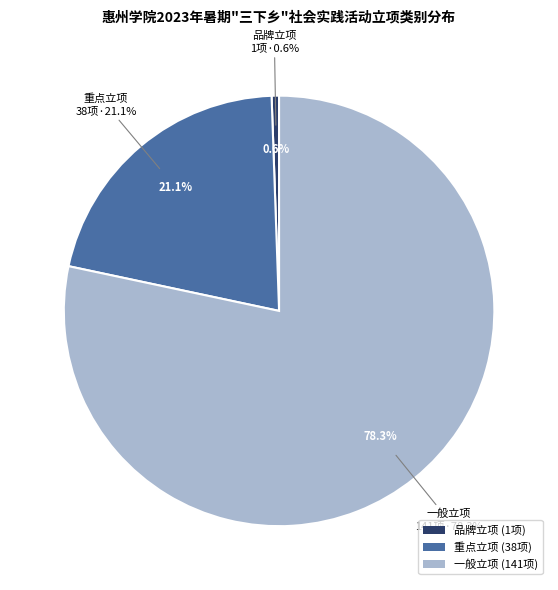

How many segments does this pie chart have?

3